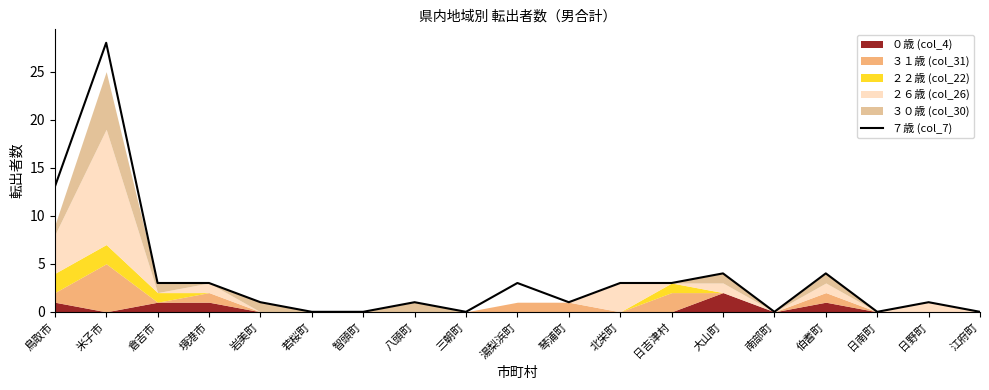

How many values are above zero?

13